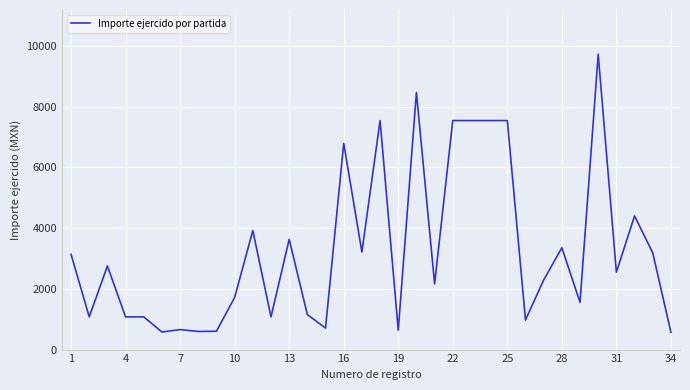

What is the difference between the maximum and minimum values?

9155.2